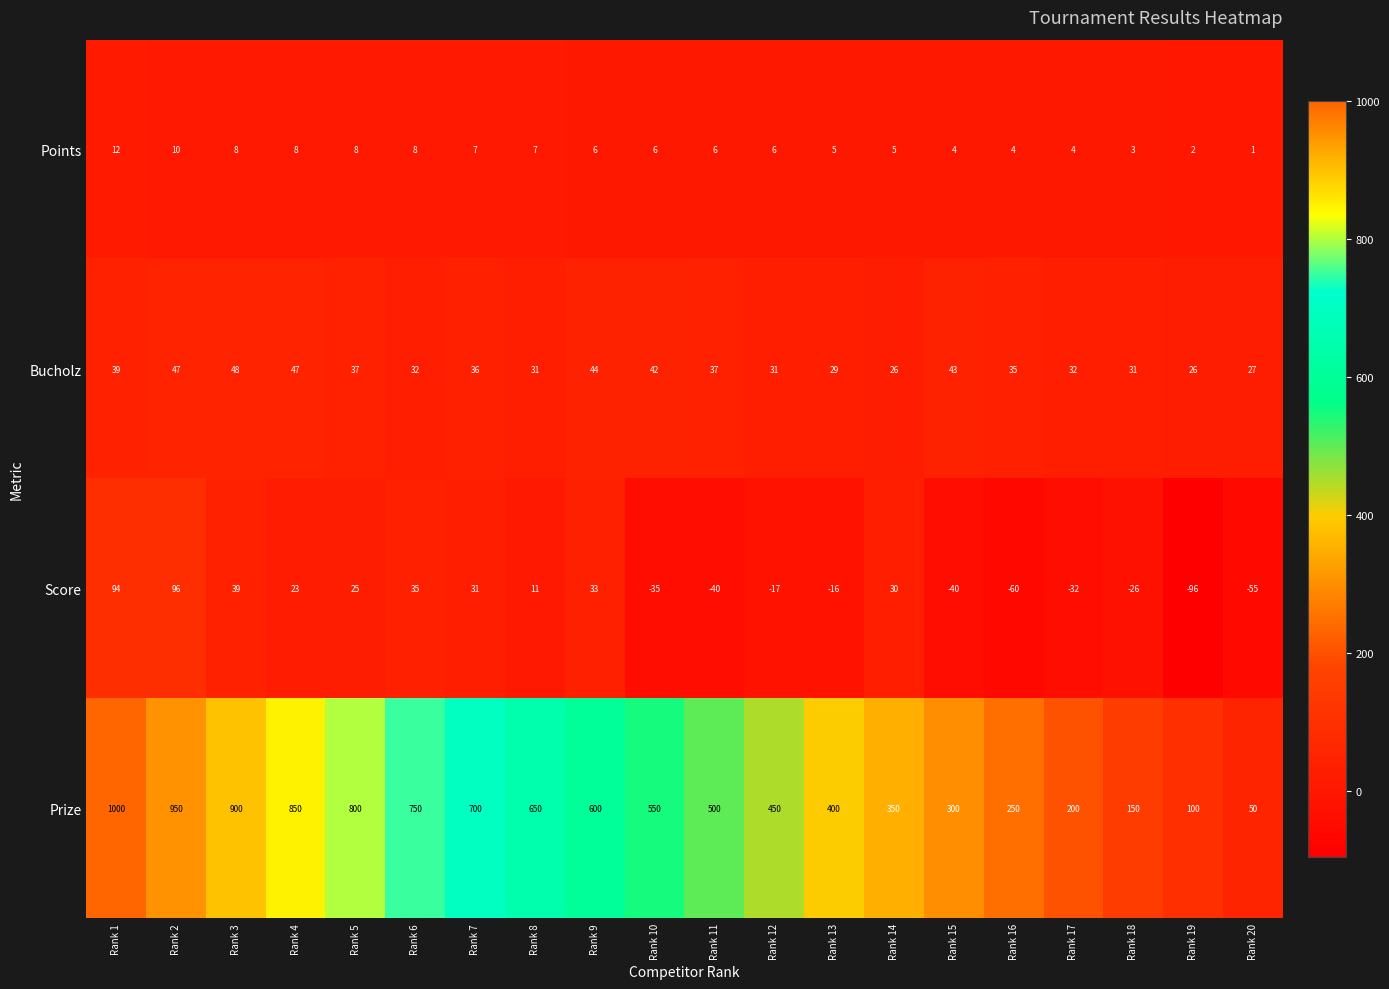

How many distinct data groups are displayed?

4